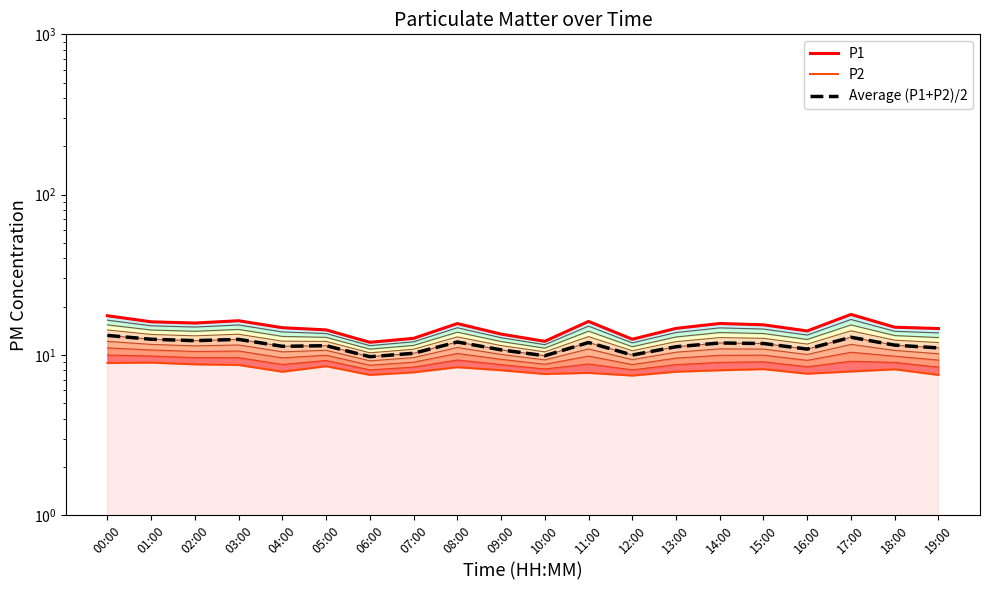

How many data points in P2 are less than 8?

10